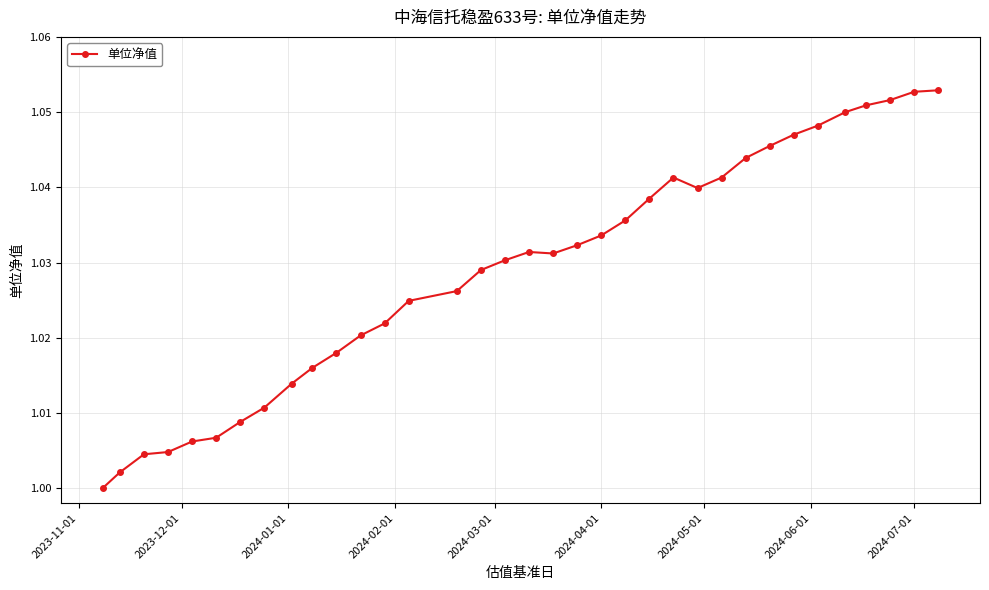

What is the sum of all values?

36.0